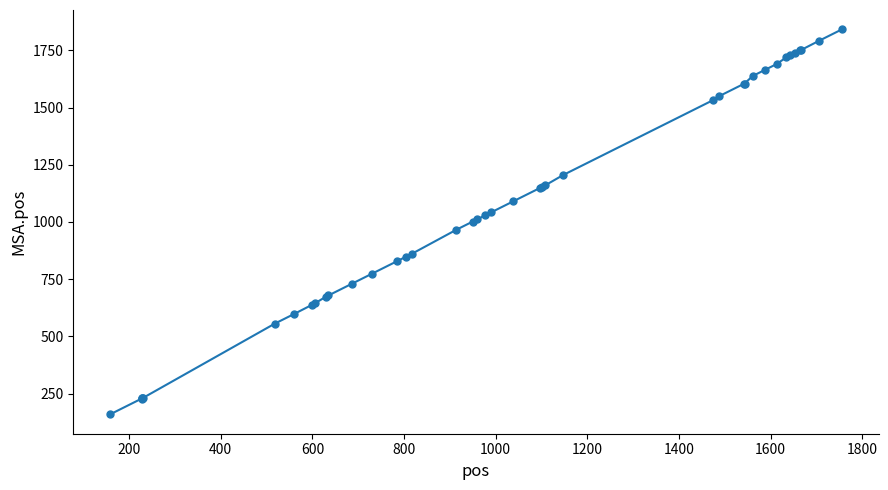

What is the average value?

1083